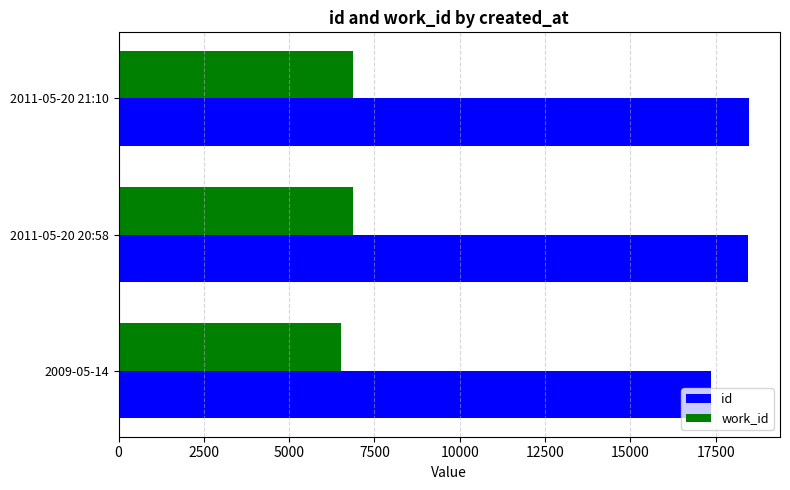

Where is id nearest to the value 17907?

2011-05-20 20:58